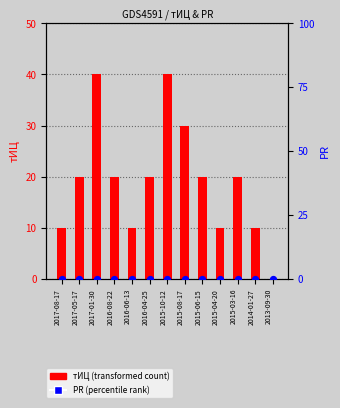

Which series has the widest spread of Y values?

тИЦ (transformed count)